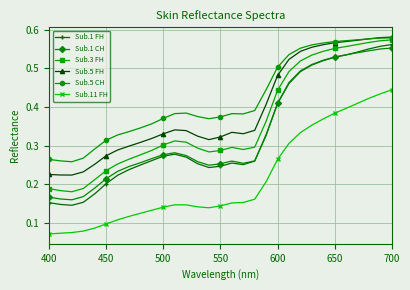

True or false: Sub.1 FH has more than 0 interior local peaks.

True